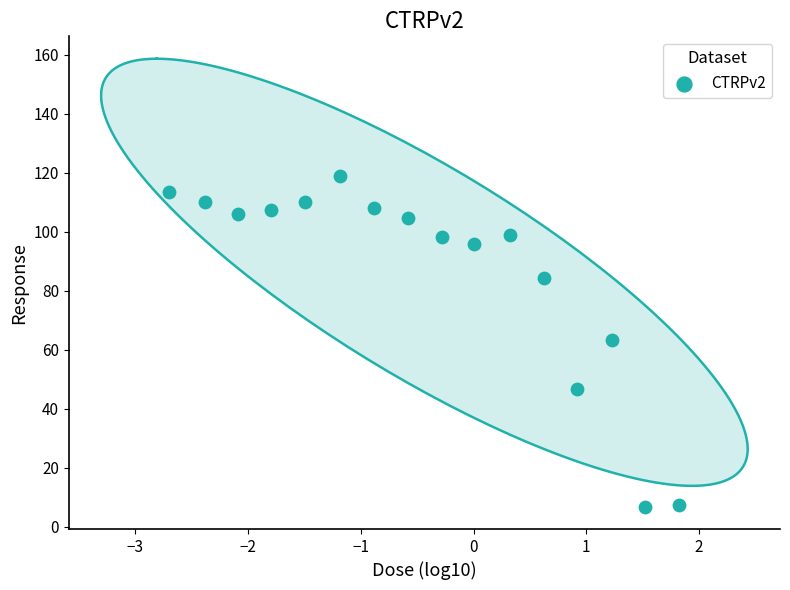

What is the range of Y values (max minus min)?

112.2